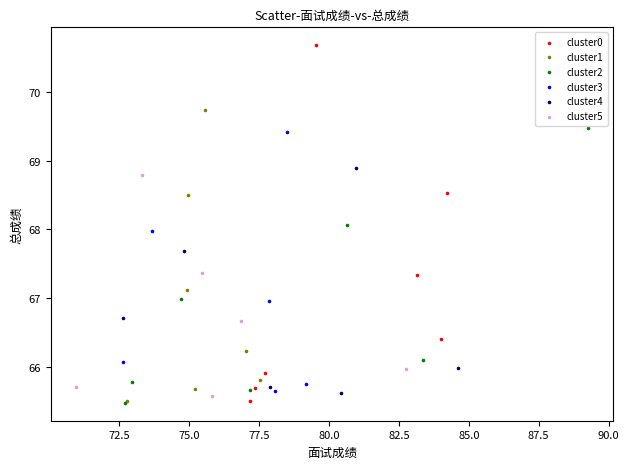

Which series has the largest Y range (max minus min)?

cluster0